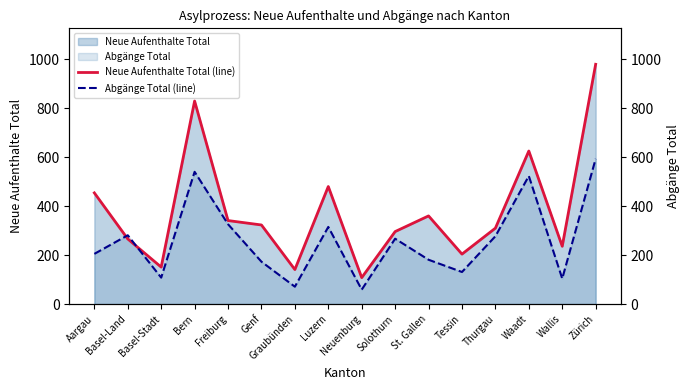

What is the difference between the highest and lowest values at Basel-Stadt?

43